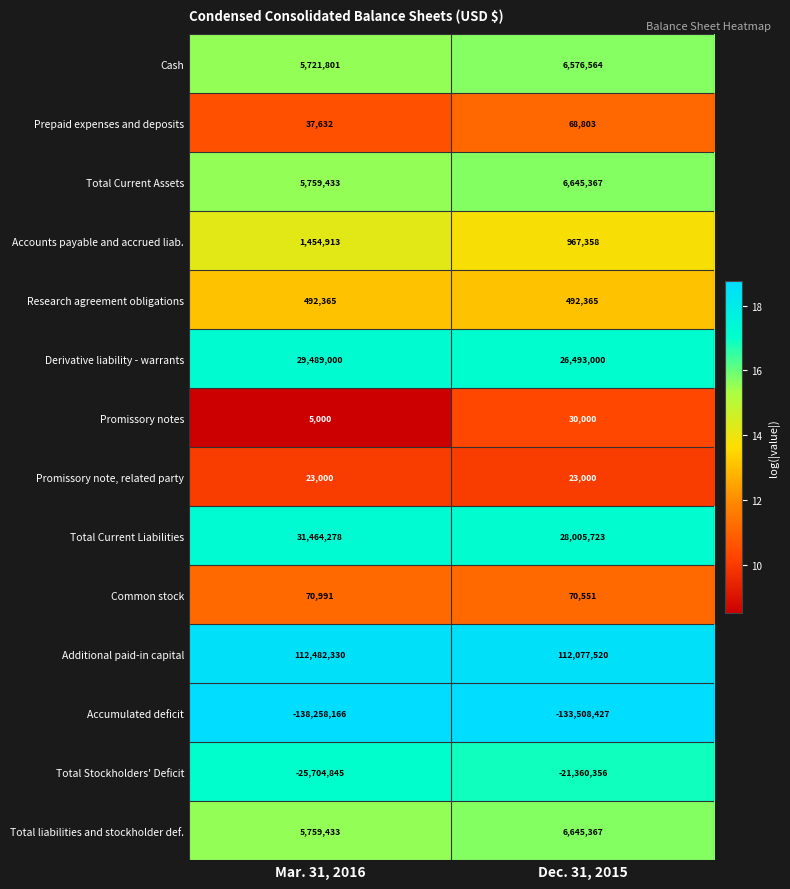

Reading right to left, transcribe all the data shown in this chart.

Cash: 6576564	5721801
Prepaid expenses and deposits: 68803	37632
Total Current Assets: 6645367	5759433
Accounts payable and accrued liab.: 967358	1454913
Research agreement obligations: 492365	492365
Derivative liability - warrants: 26493000	29489000
Promissory notes: 30000	5000
Promissory note, related party: 23000	23000
Total Current Liabilities: 28005723	31464278
Common stock: 70551	70991
Additional paid-in capital: 112077520	112482330
Accumulated deficit: -133508427	-138258166
Total Stockholders' Deficit: -21360356	-25704845
Total liabilities and stockholder def.: 6645367	5759433